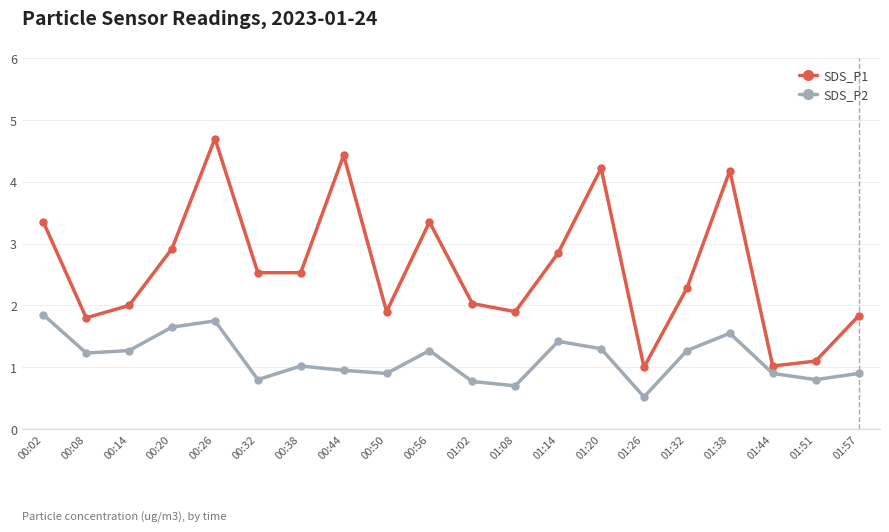

What is the sum of all SDS_P2 values?

22.8